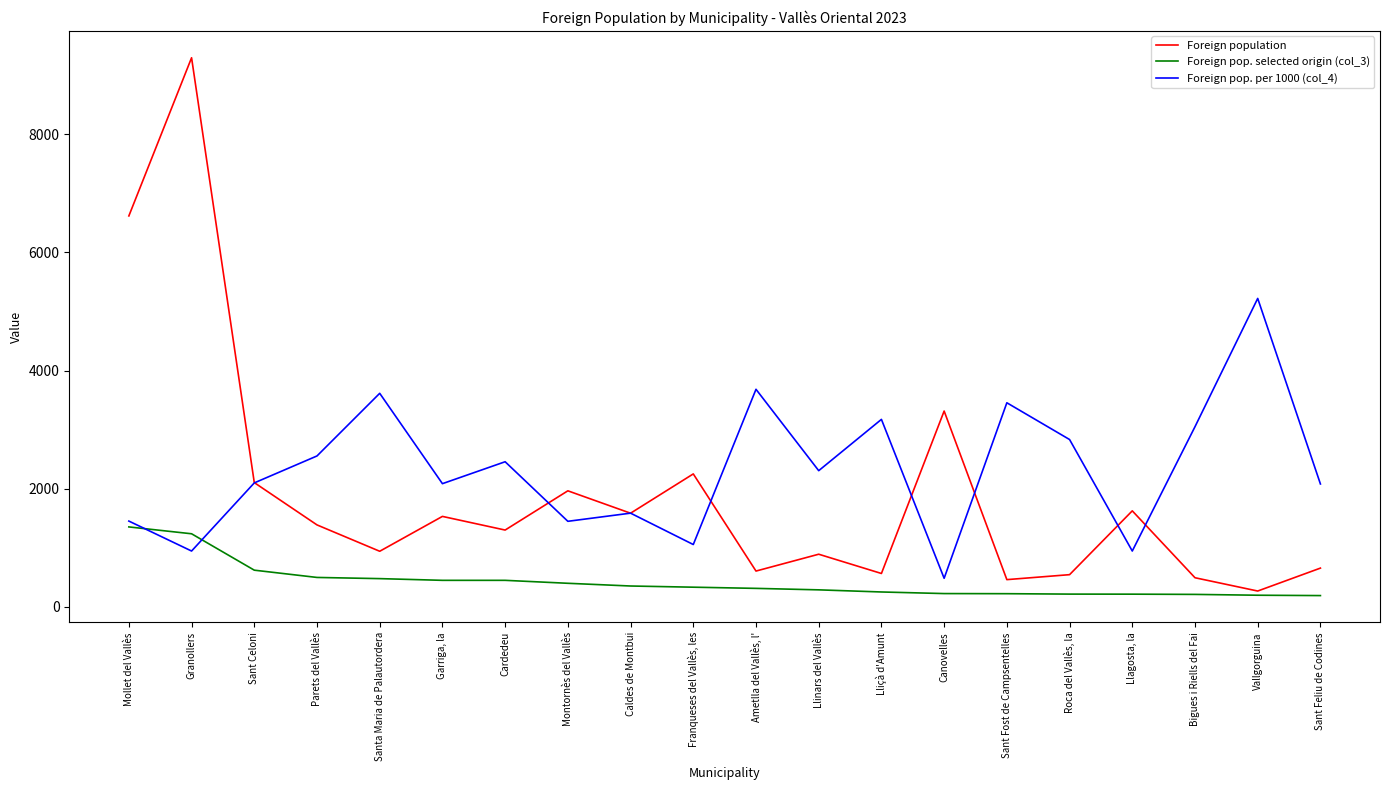

At Franqueses del Vallès, les, list the series in order from largest to smallest.

Foreign population, Foreign pop. per 1000 (col_4), Foreign pop. selected origin (col_3)